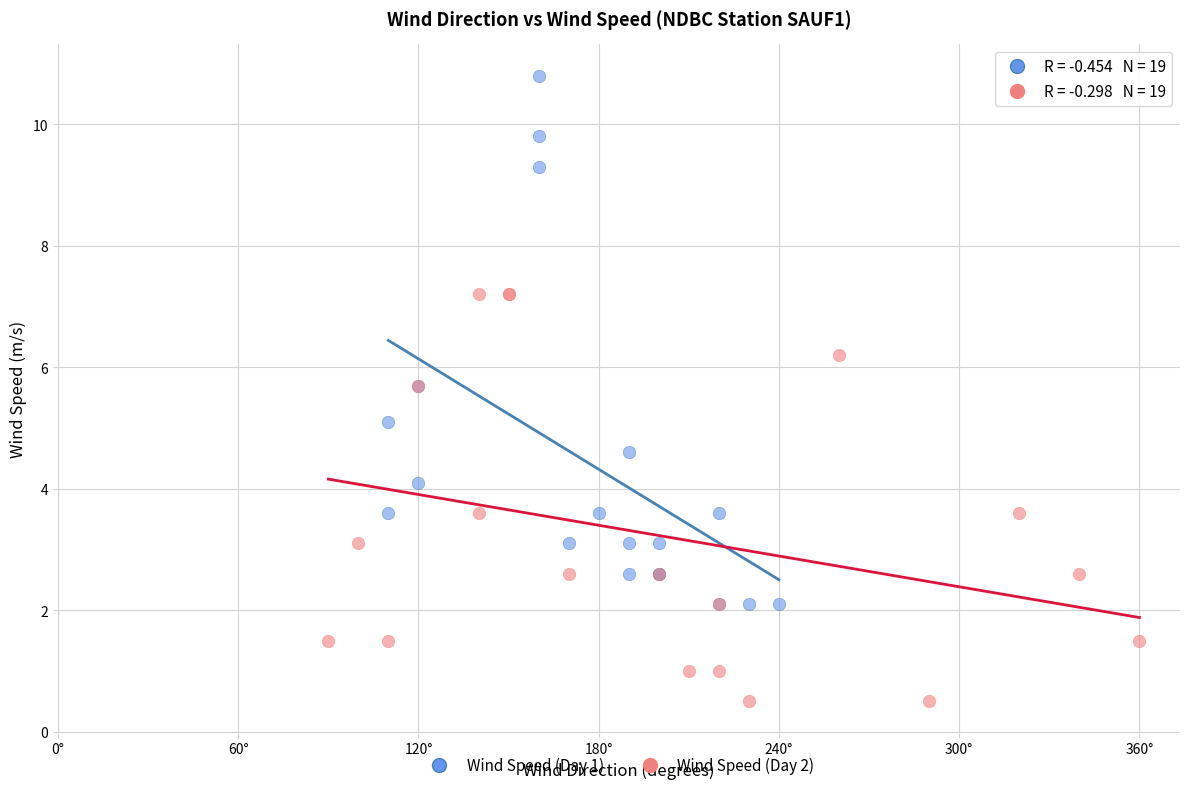

Which series has the widest spread of Y values?

Wind Speed (Day 1)